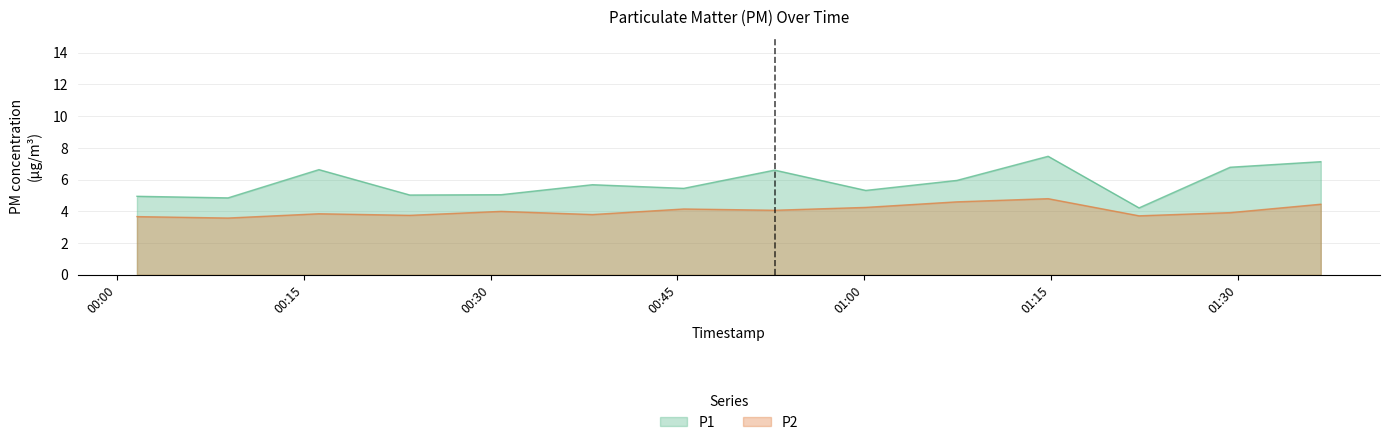

What is the highest value of the P2 series?

4.8